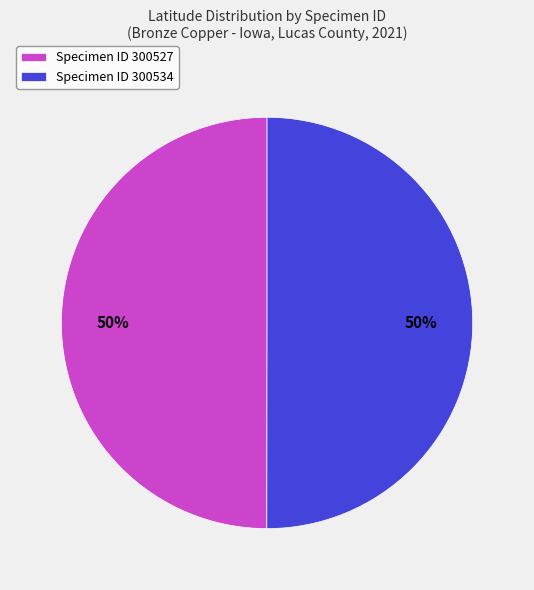

Is it true that Specimen ID 300534 is 50% of the pie?

True